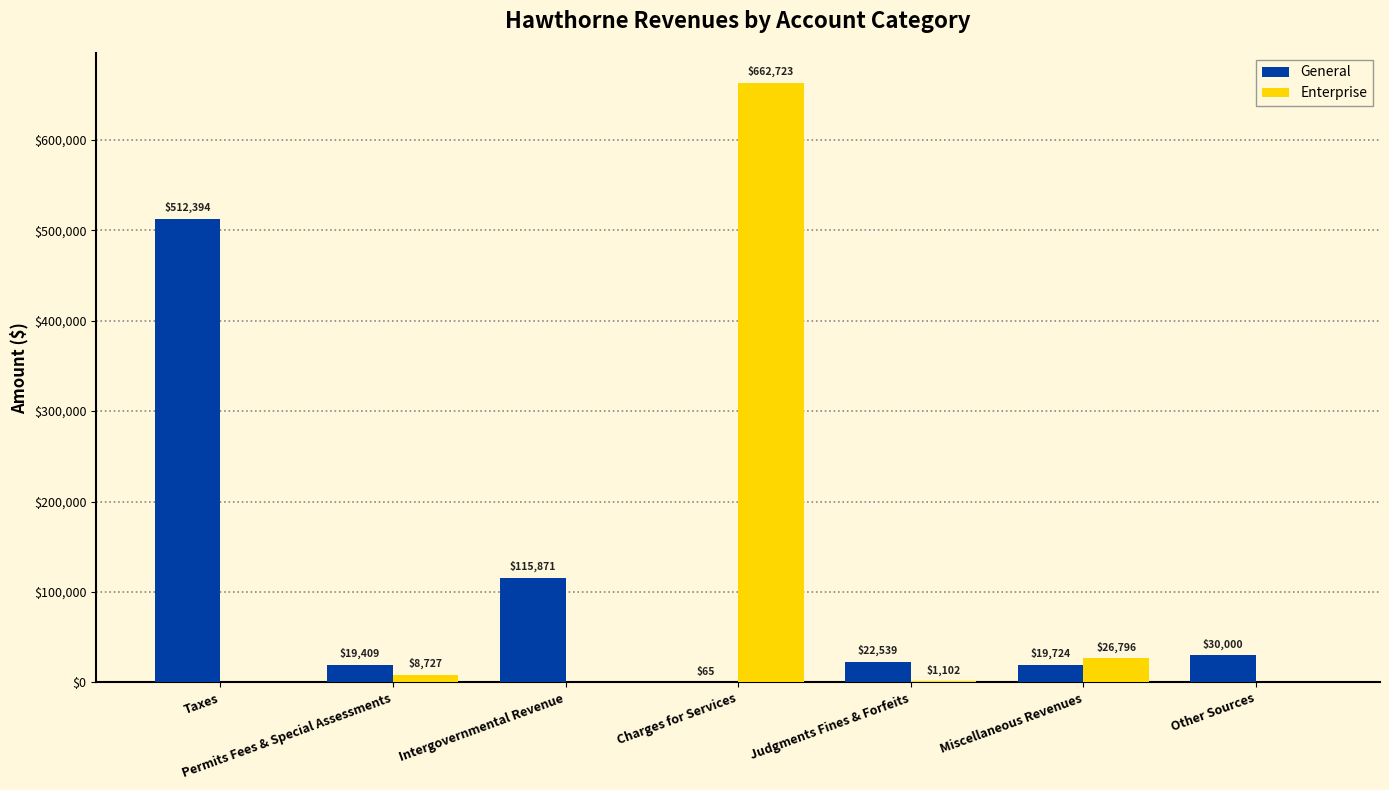

What are all the series names shown in the legend?

General, Enterprise